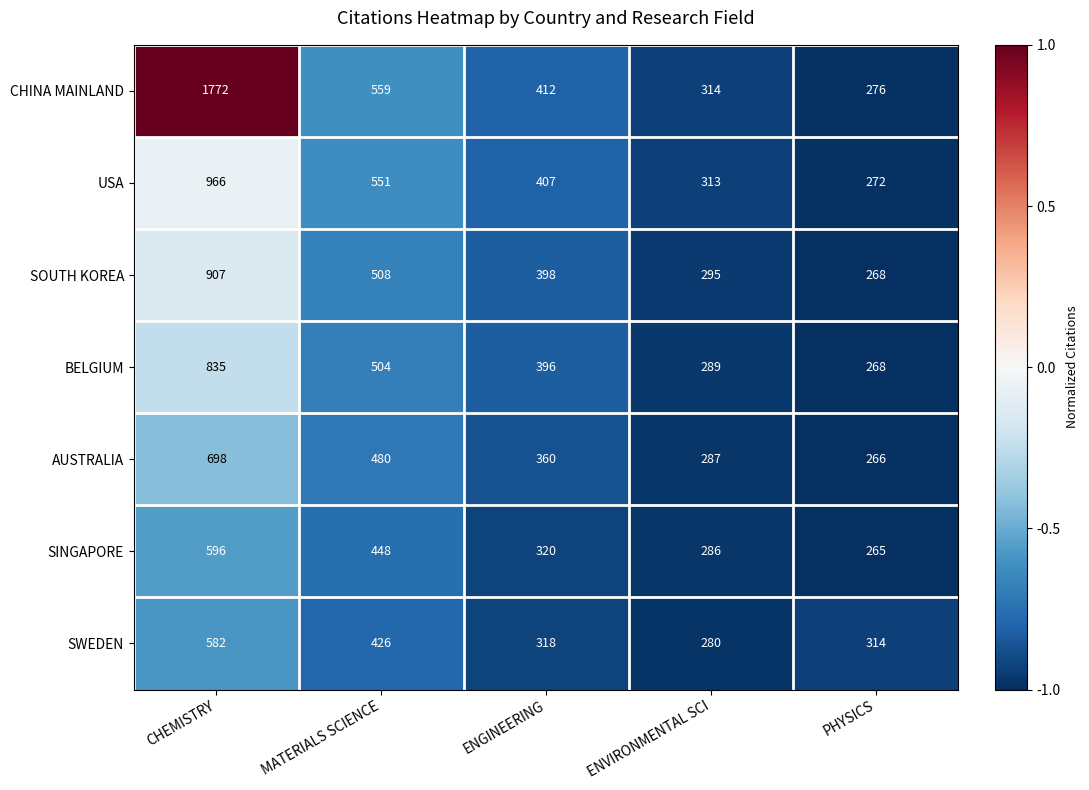

What is the sum of all SINGAPORE values?

1915